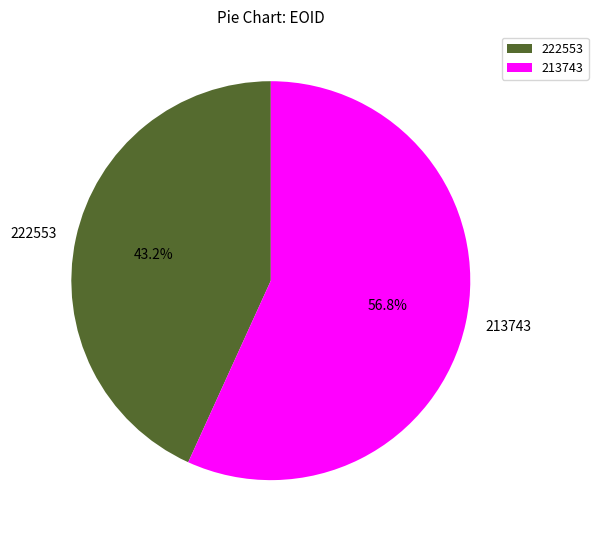

How many segments does this pie chart have?

2